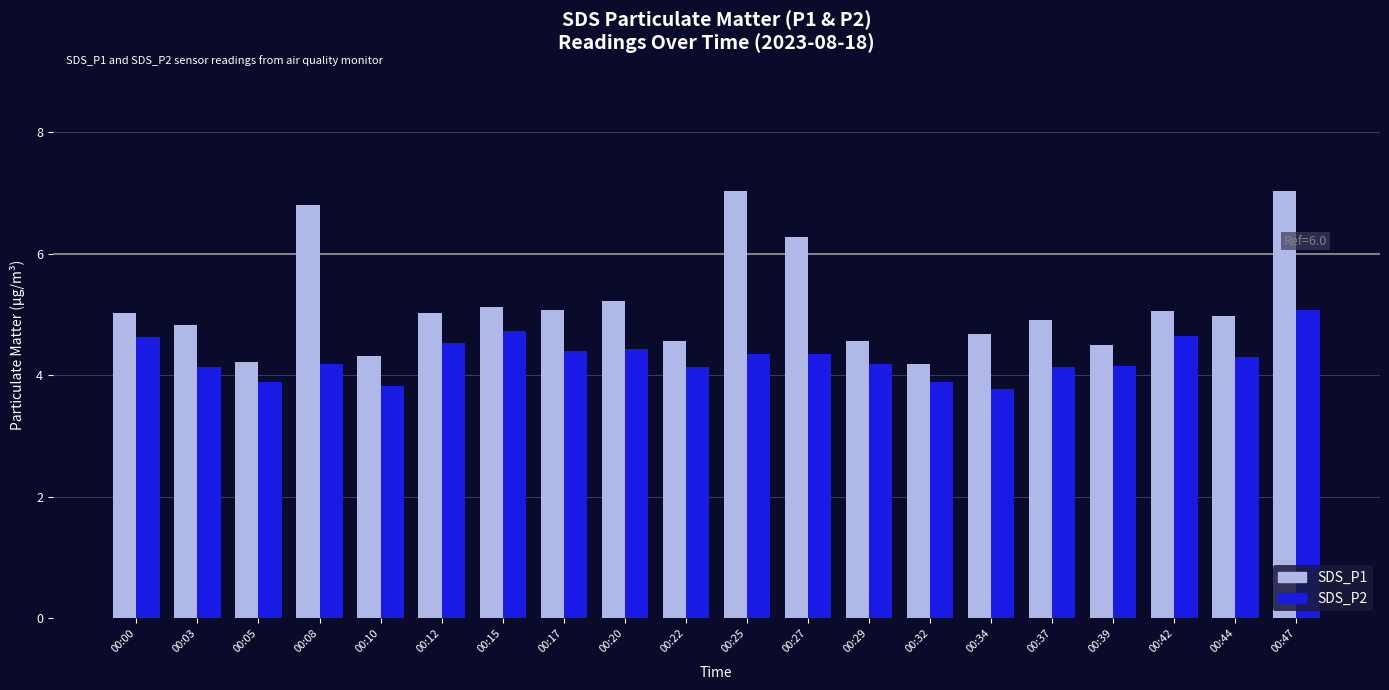

Rank the series by their average value, from highest to lowest.

SDS_P1, SDS_P2